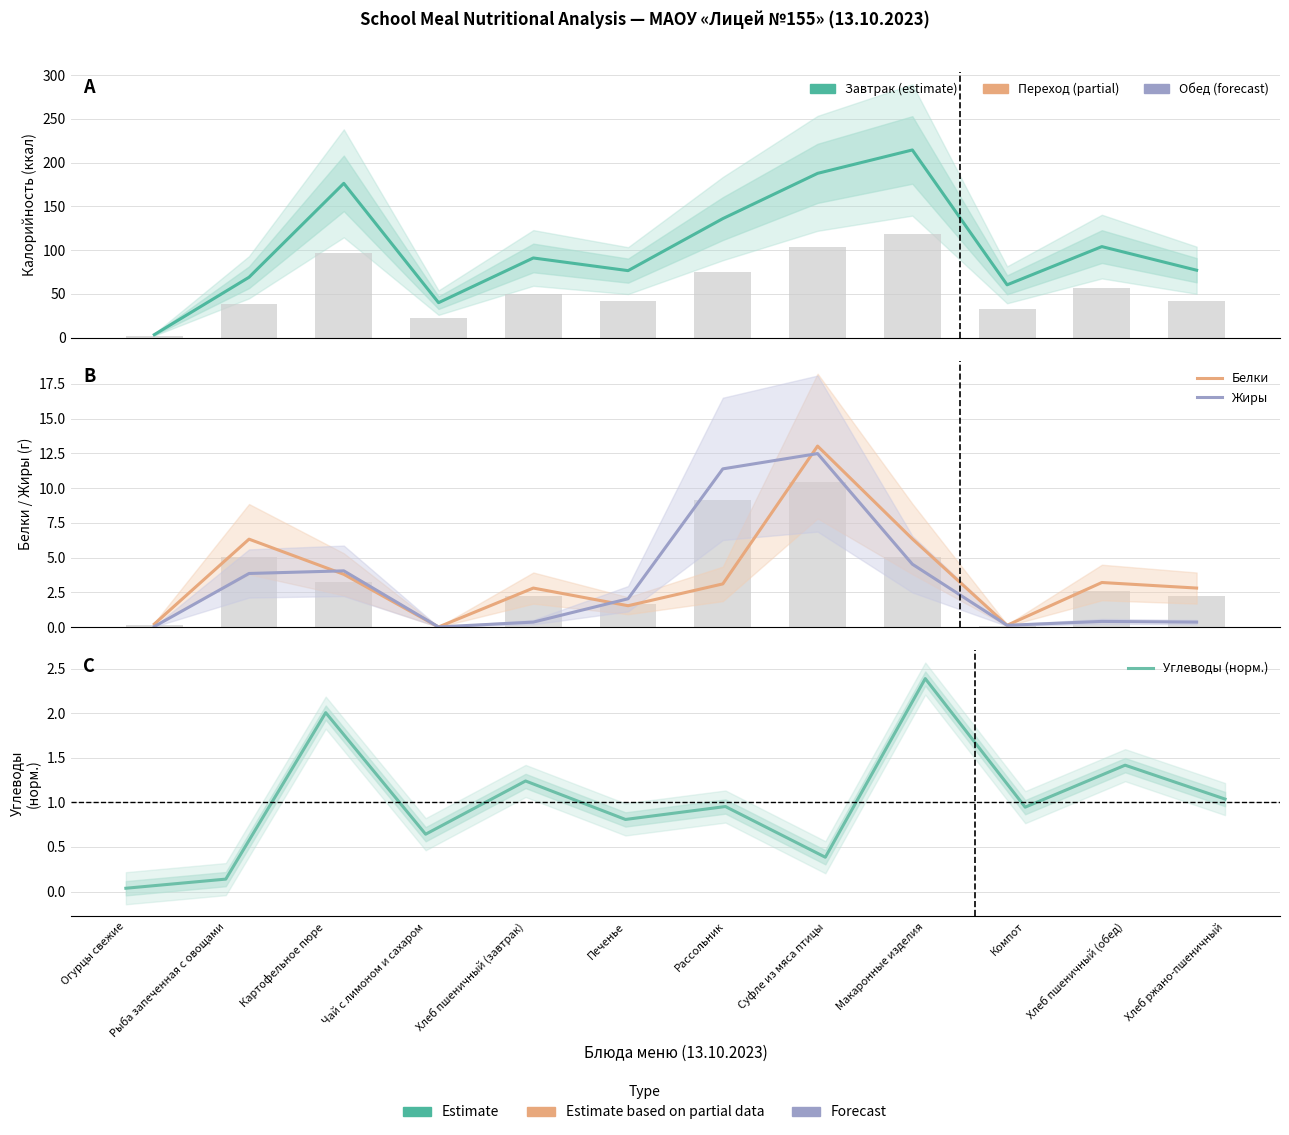

How many values in the Белки series exceed 3?

6